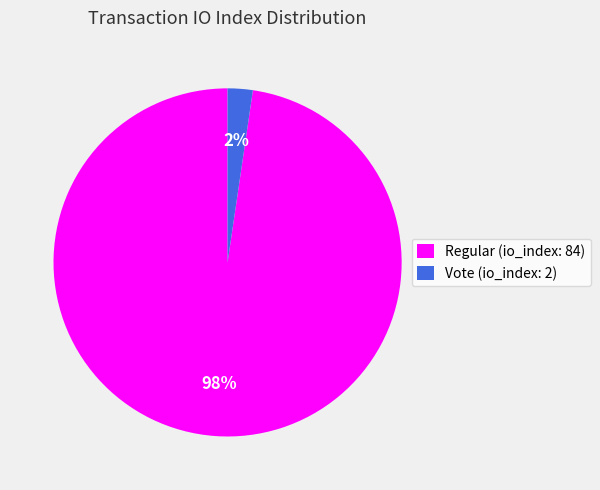

The Vote (io_index: 2) slice represents 2% of the pie. True or false?

True